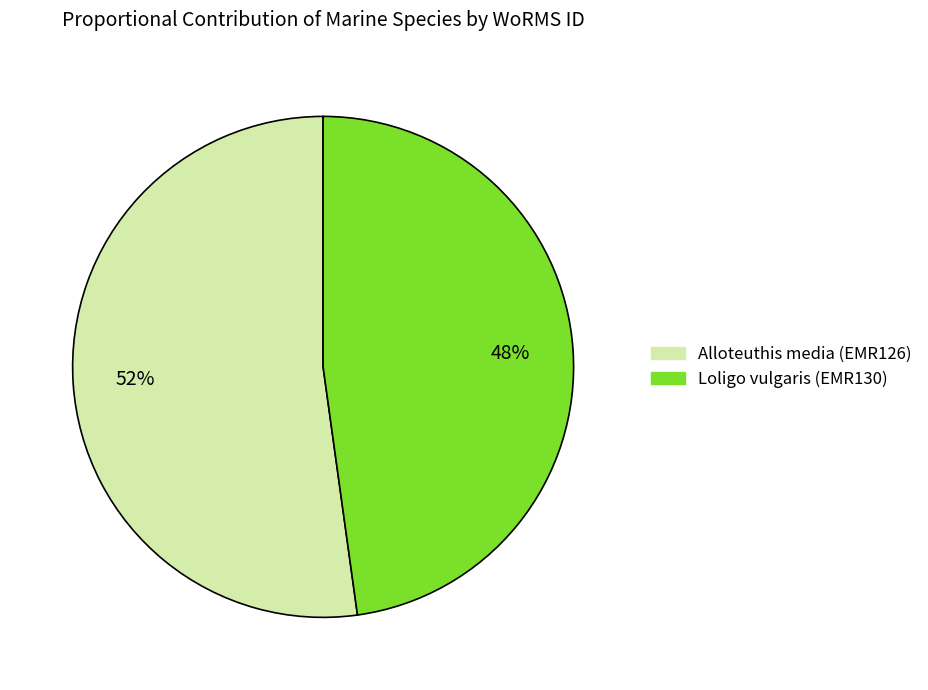

Does Loligo vulgaris (EMR130) represent more than half of the total?

No